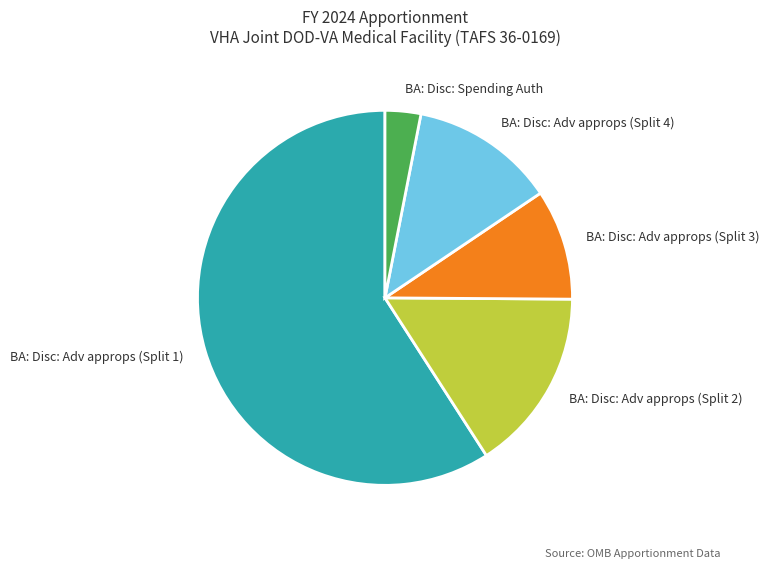

Combined, do BA: Disc: Spending Auth and BA: Disc: Adv approps (Split 2) account for over 50%?

No